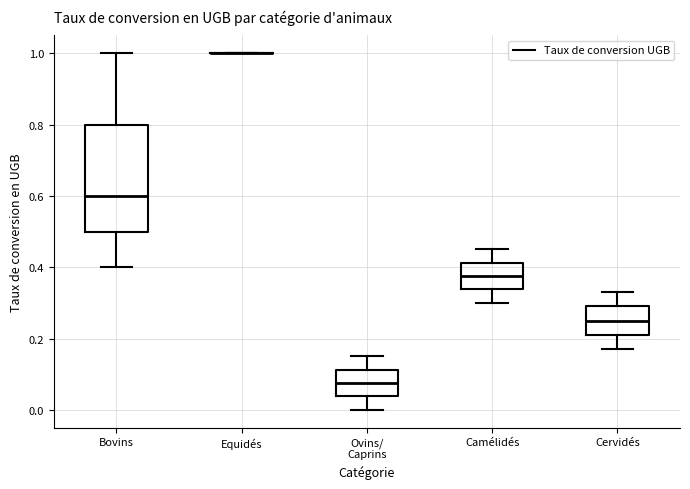

Reading left to right, read every box against the y-axis: the position of its median line, the range the box covers, and the ends of its whiskers. The values are not printed on the chart, so give them approximately, as read against the axis.

Bovins: median 0.60, box 0.50 to 0.80, whiskers 0.40 to 1.00
Equidés: box collapsed to a line at 1.00, whiskers 1.00 to 1.00
Ovins/ Caprins: median 0.08, box 0.04 to 0.12, whiskers 0.00 to 0.16
Camélidés: median 0.38, box 0.34 to 0.42, whiskers 0.30 to 0.46
Cervidés: median 0.26, box 0.22 to 0.30, whiskers 0.18 to 0.34